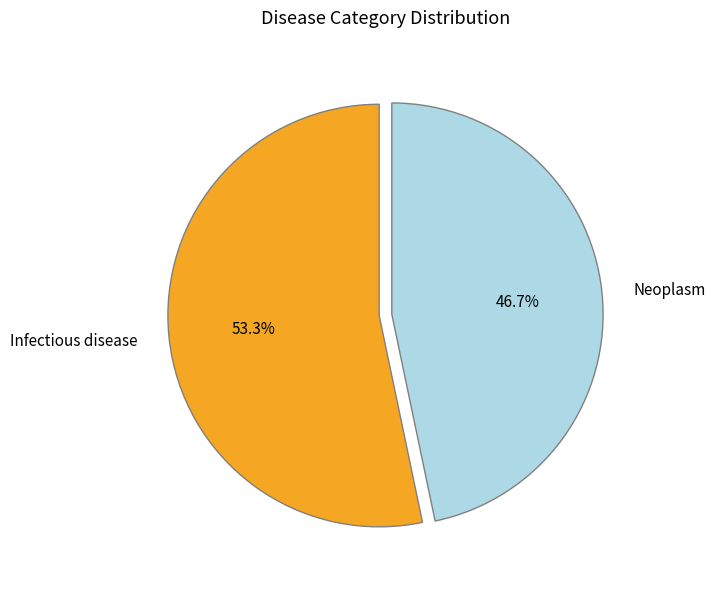

To the nearest percent, what portion does Infectious disease represent?

53%